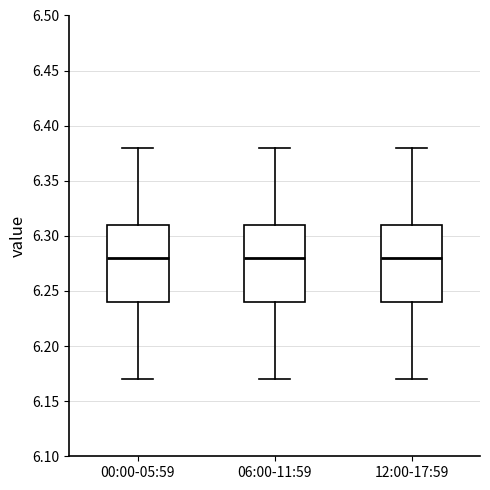

Reading left to right, read every box against the y-axis: the position of its median line, the range the box covers, and the ends of its whiskers. The values are not printed on the chart, so give them approximately, as read against the axis.

00:00-05:59: median 6.28, box 6.24 to 6.31, whiskers 6.17 to 6.38
06:00-11:59: median 6.28, box 6.24 to 6.31, whiskers 6.17 to 6.38
12:00-17:59: median 6.28, box 6.24 to 6.31, whiskers 6.17 to 6.38